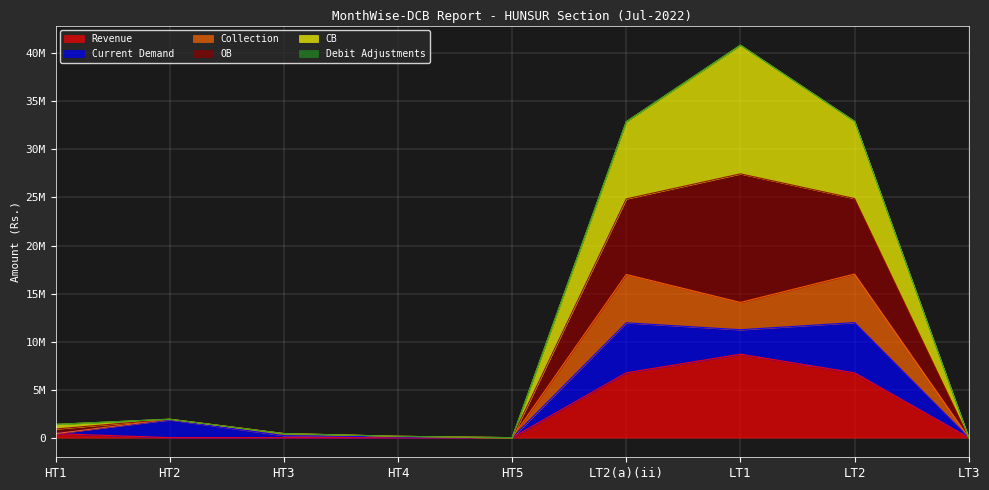

At HT3, list the series in order from largest to smallest.

Collection, CB, Revenue